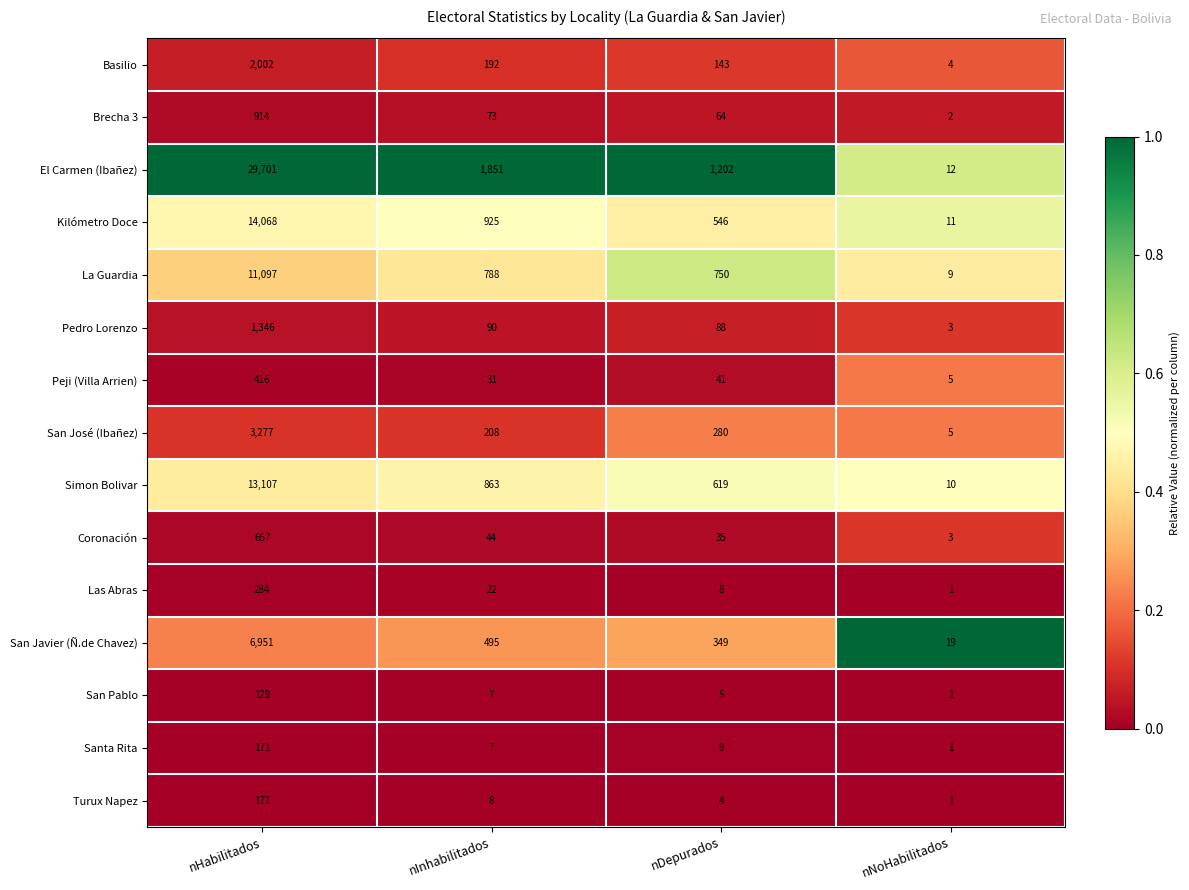

What is the minimum value for Simon Bolivar?

10